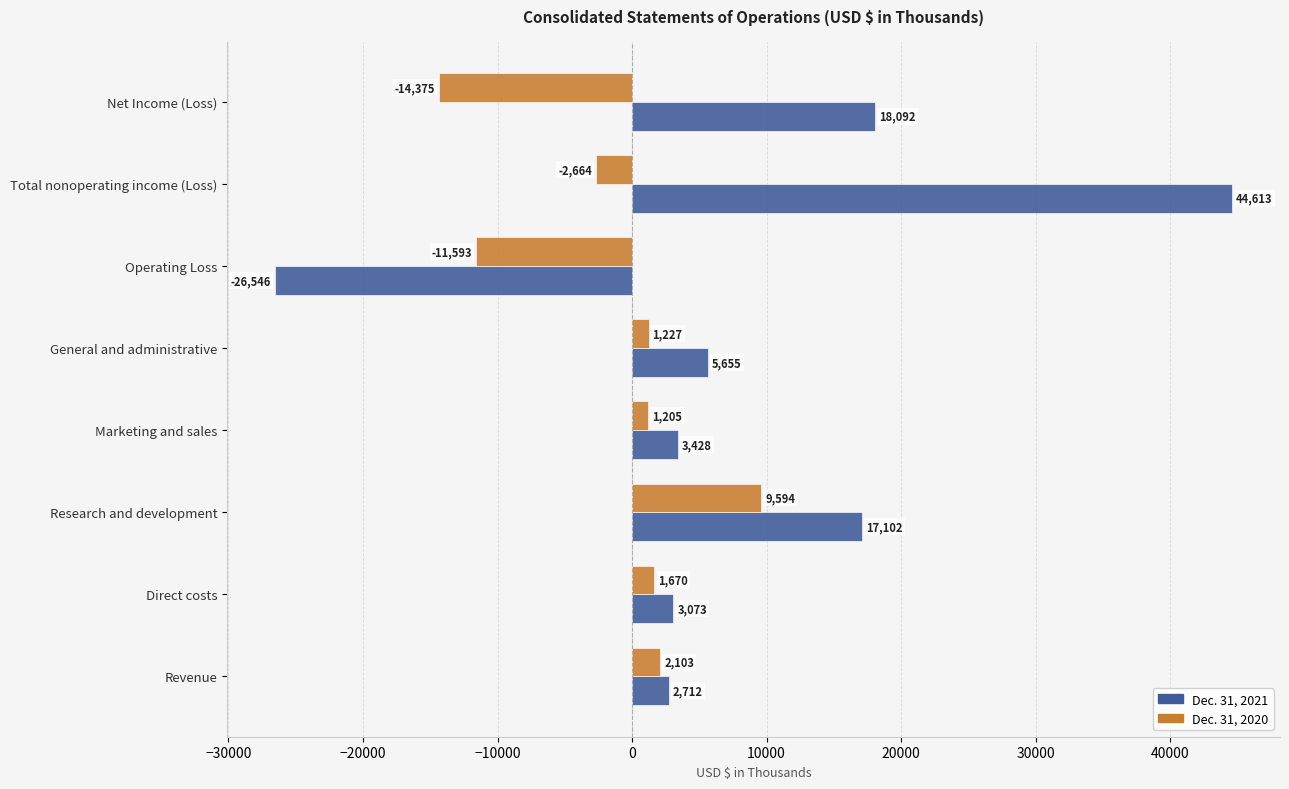

What is the minimum value for Dec. 31, 2021?

-26546